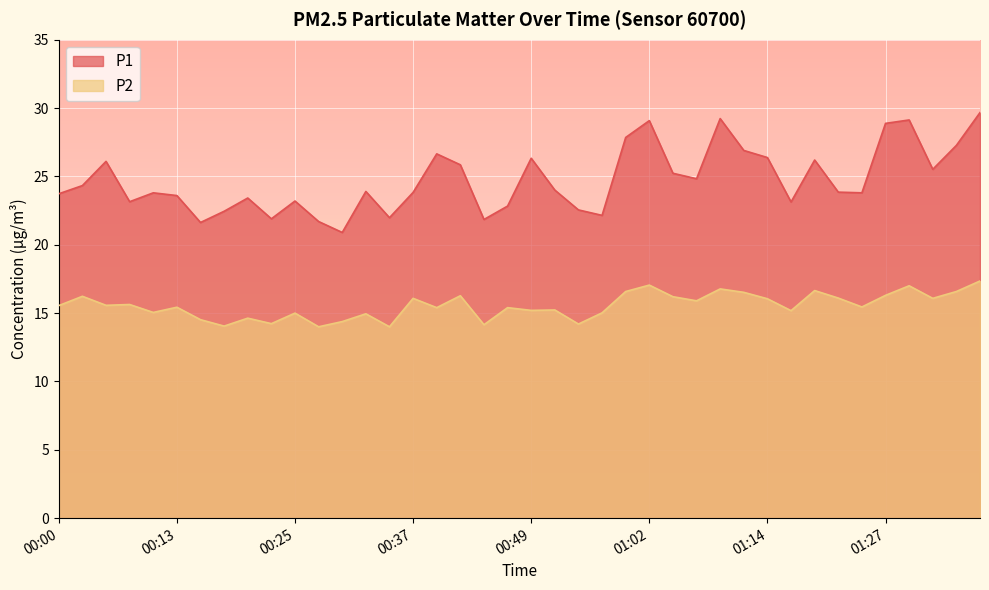

How many lines are shown in the chart?

2